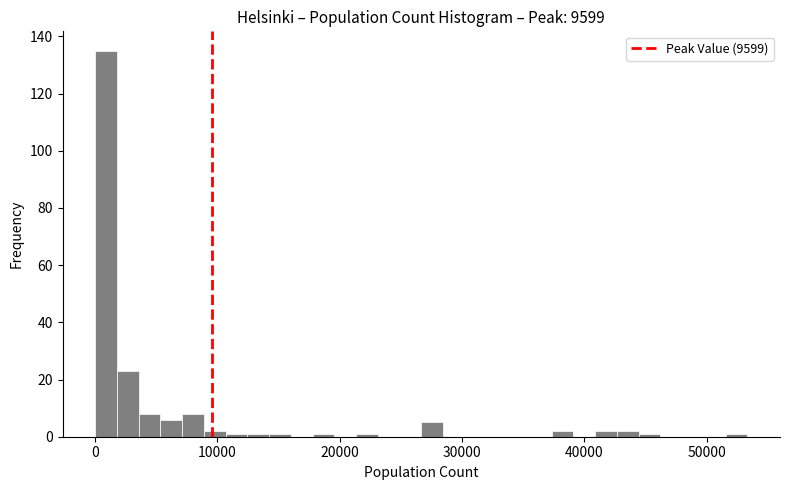

Around what value on the x-axis is the tallest bar? Give the approximate position of its centre, as read against the axis.

1000